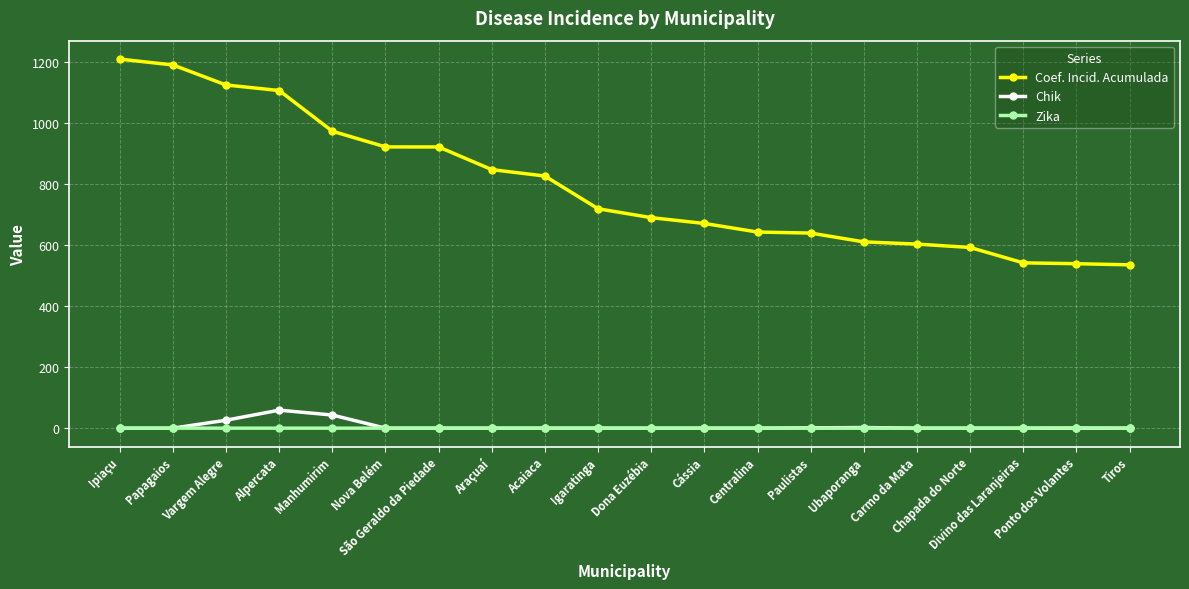

List the series in order of their peak value, lowest first.

Zika, Chik, Coef. Incid. Acumulada